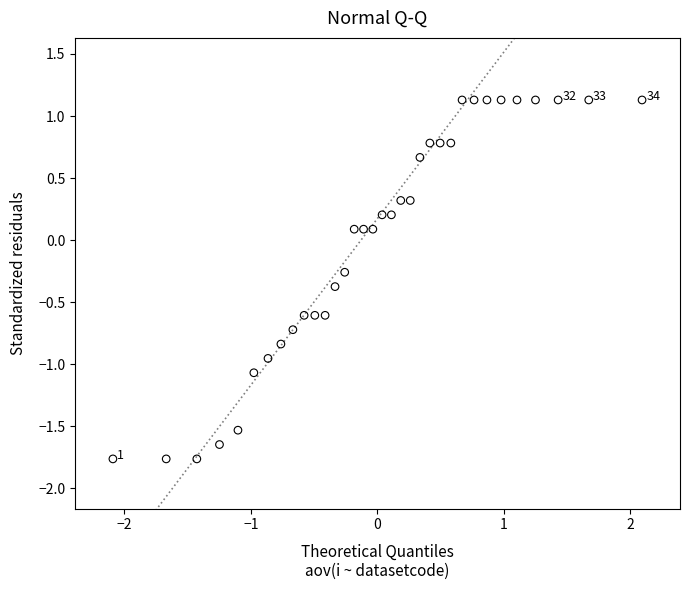

What is the range of Y values (max minus min)?

2.9